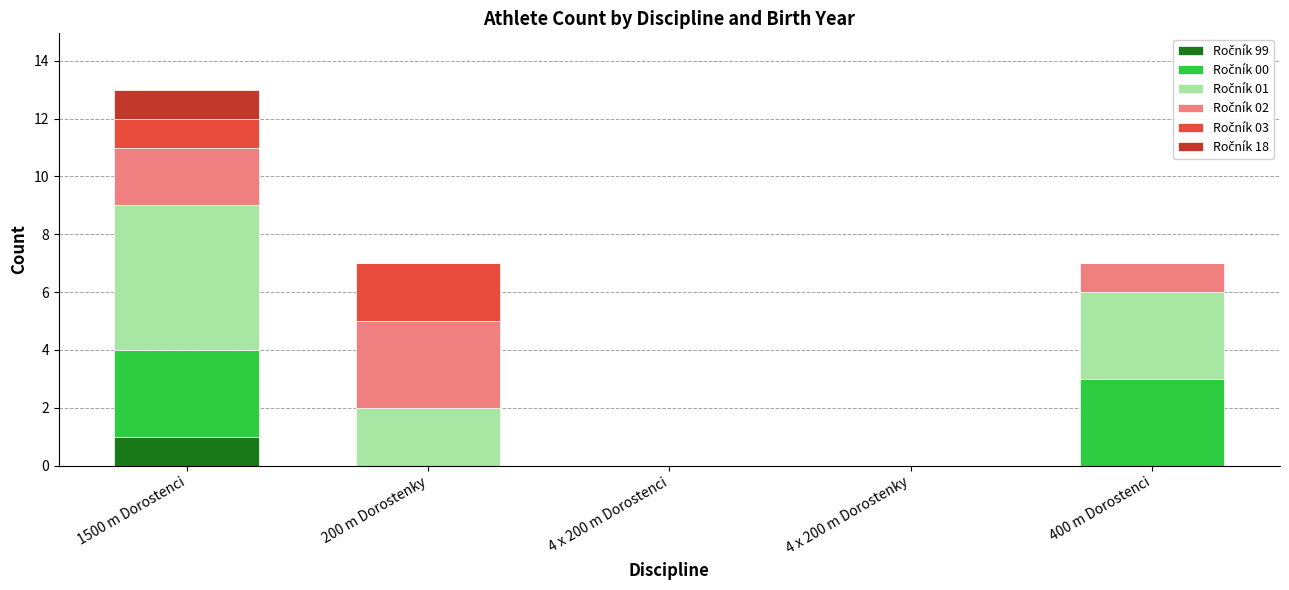

At which category is the sum across all series the highest?

1500 m Dorostenci